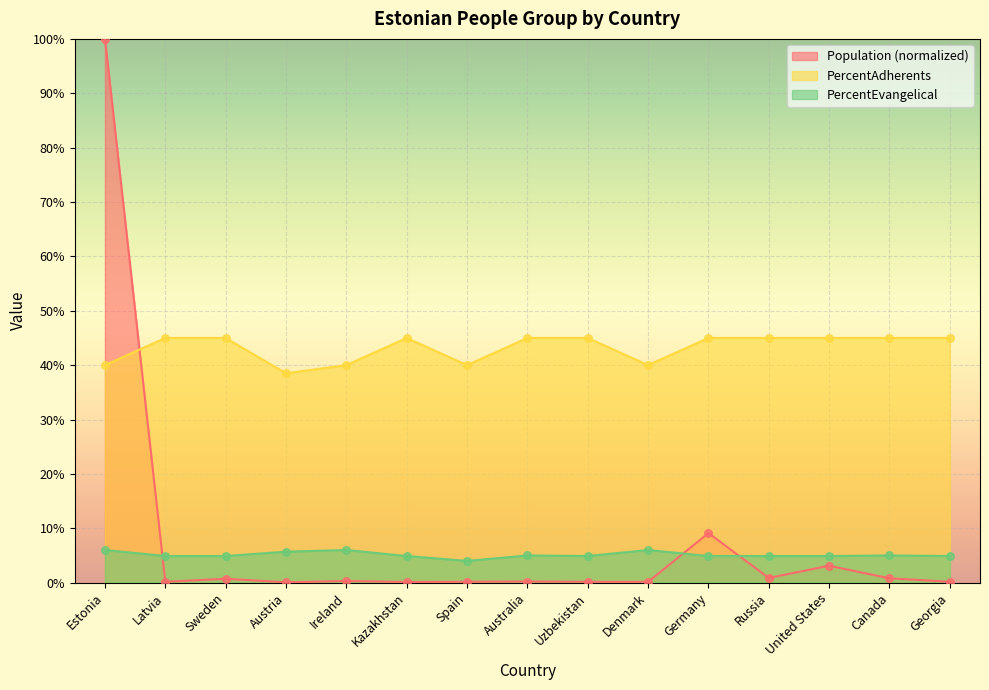

Which series reaches the maximum Y coordinate?

Population